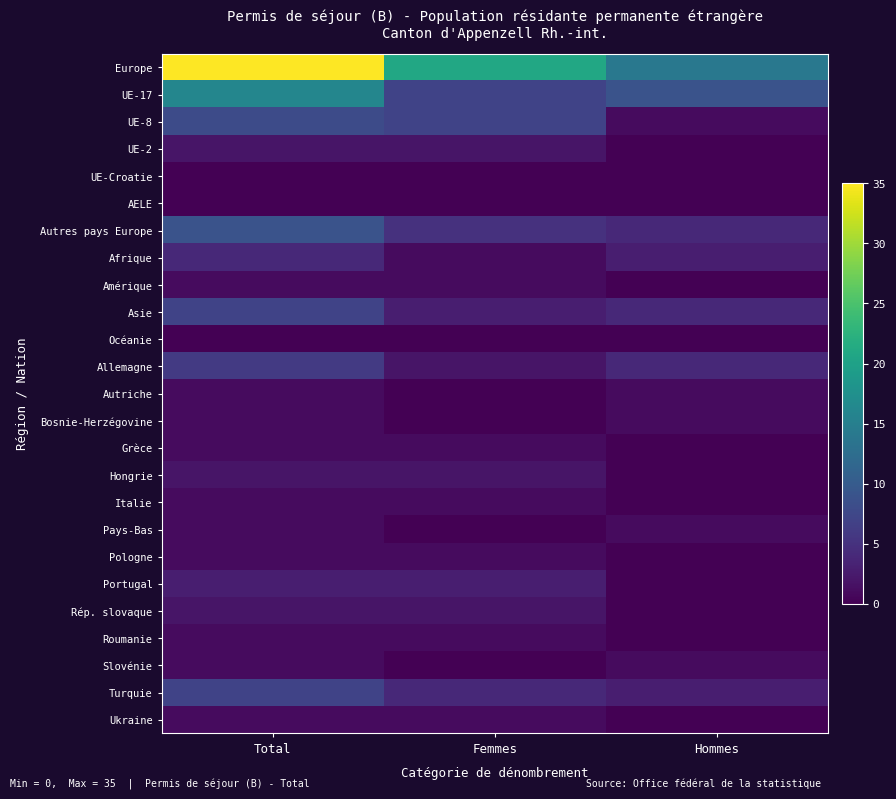

What is the total value across all series at Hommes?

46